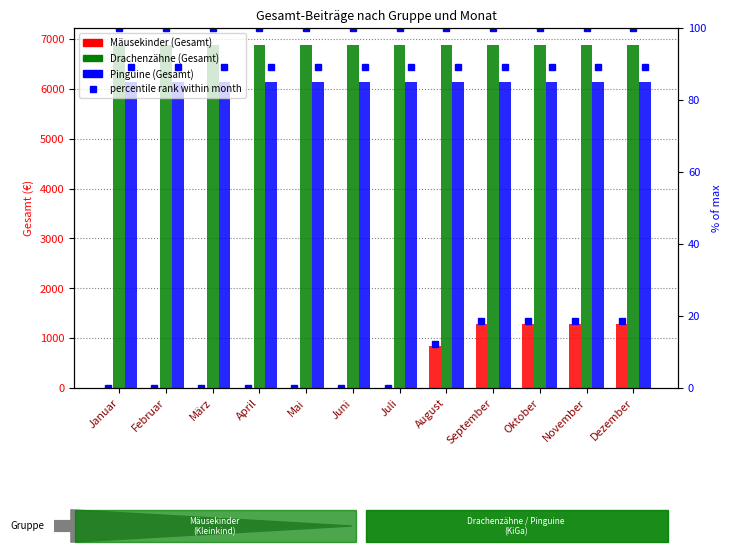

What is the spread (max minus min) of values at Mai?

6880.0